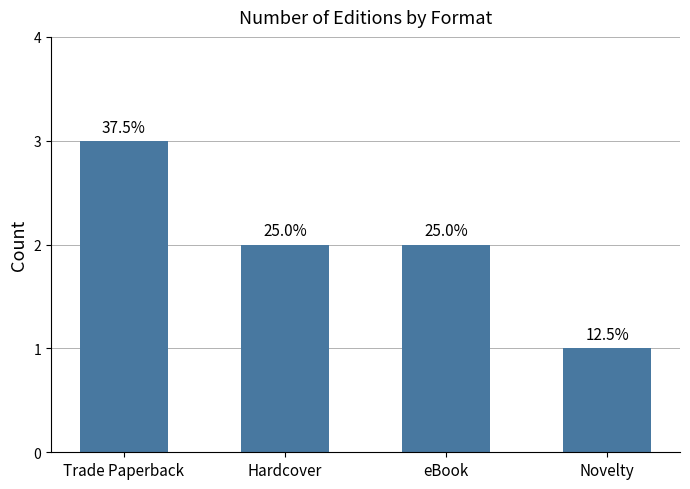

Is it true that the value at eBook is 2?

True